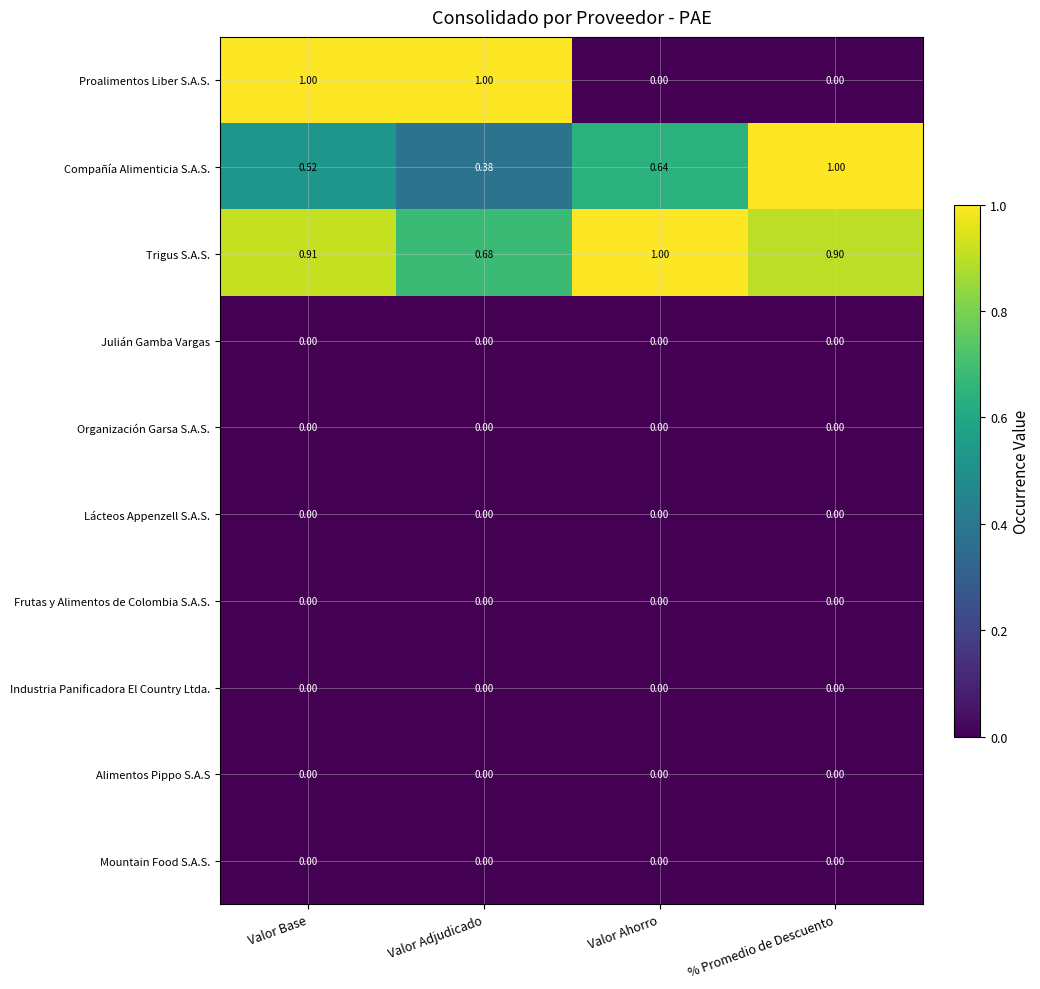

How many data points does each series have?

4